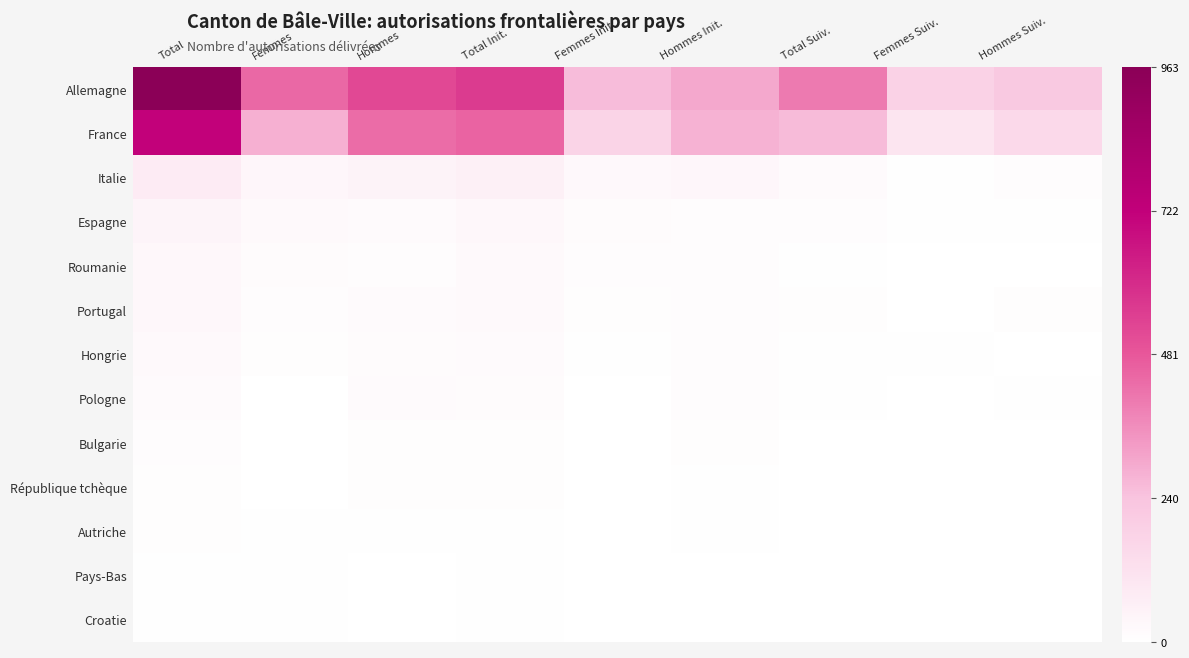

Which has a higher value, Total or Femmes Suiv.?

Total